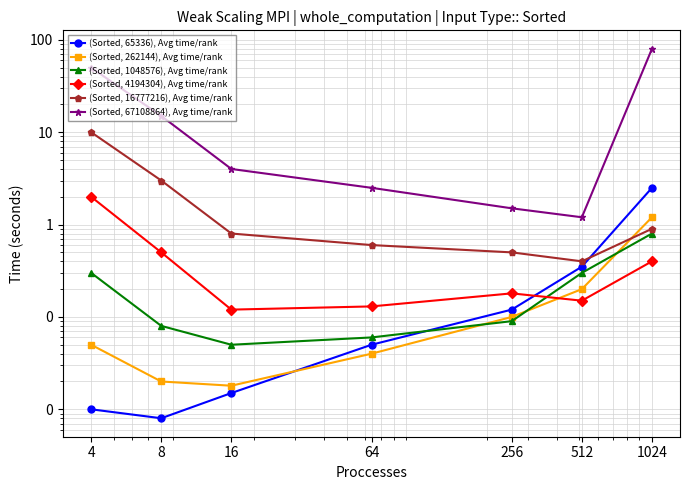

Count the number of data series in this chart.

6